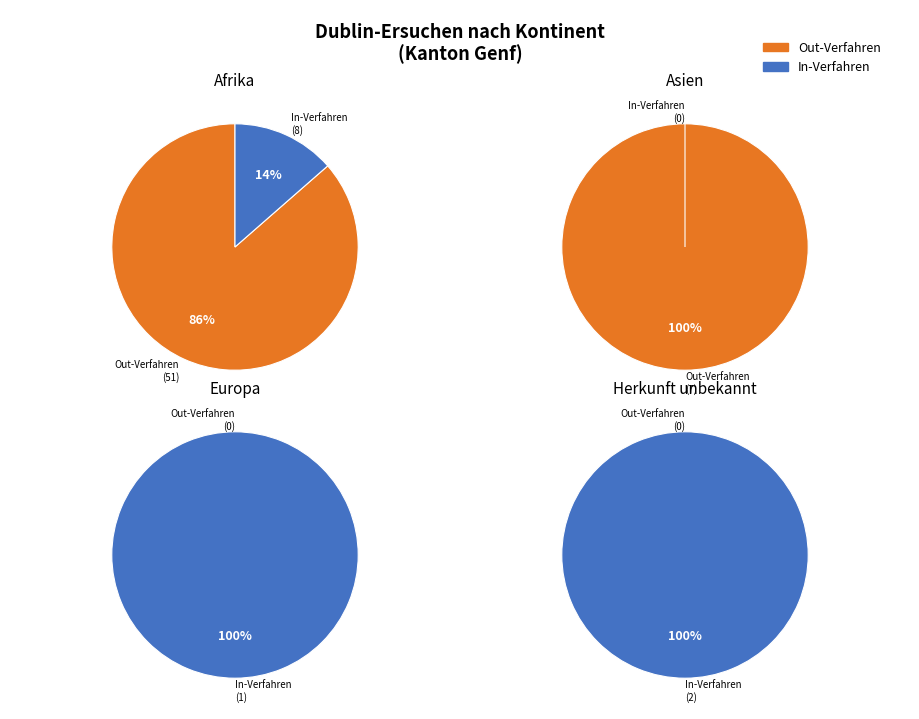

Is it true that Afrika is 83% of the pie?

False